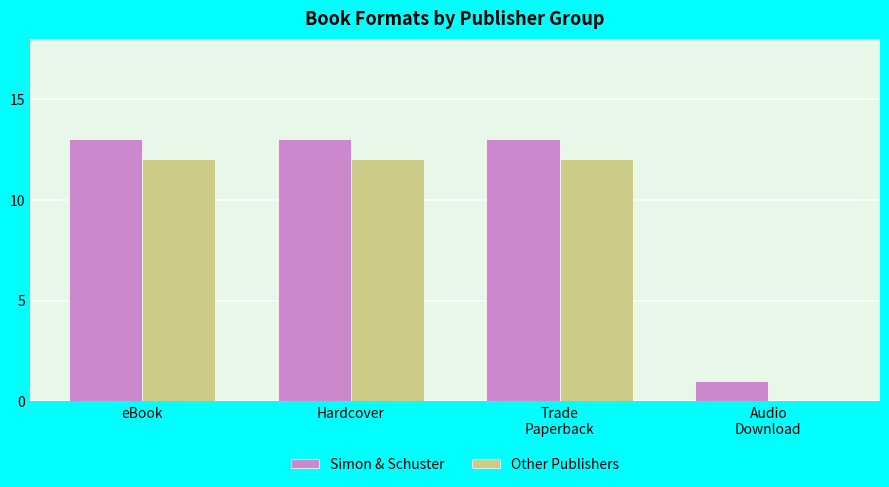

What is the sum of all Other Publishers values?

36